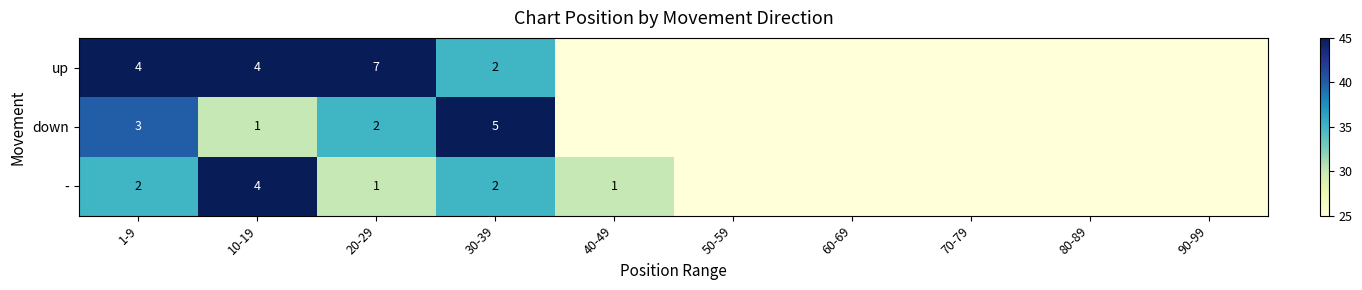

Which category has the lowest value across all series?

40-49